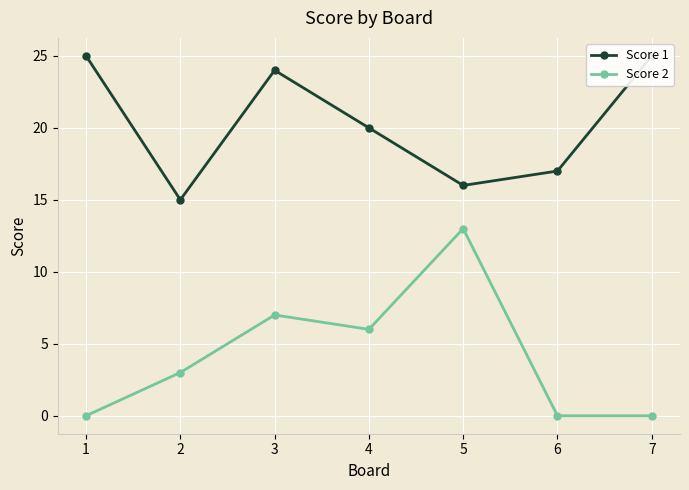

Does the chart display data point markers on the line(s)?

Yes